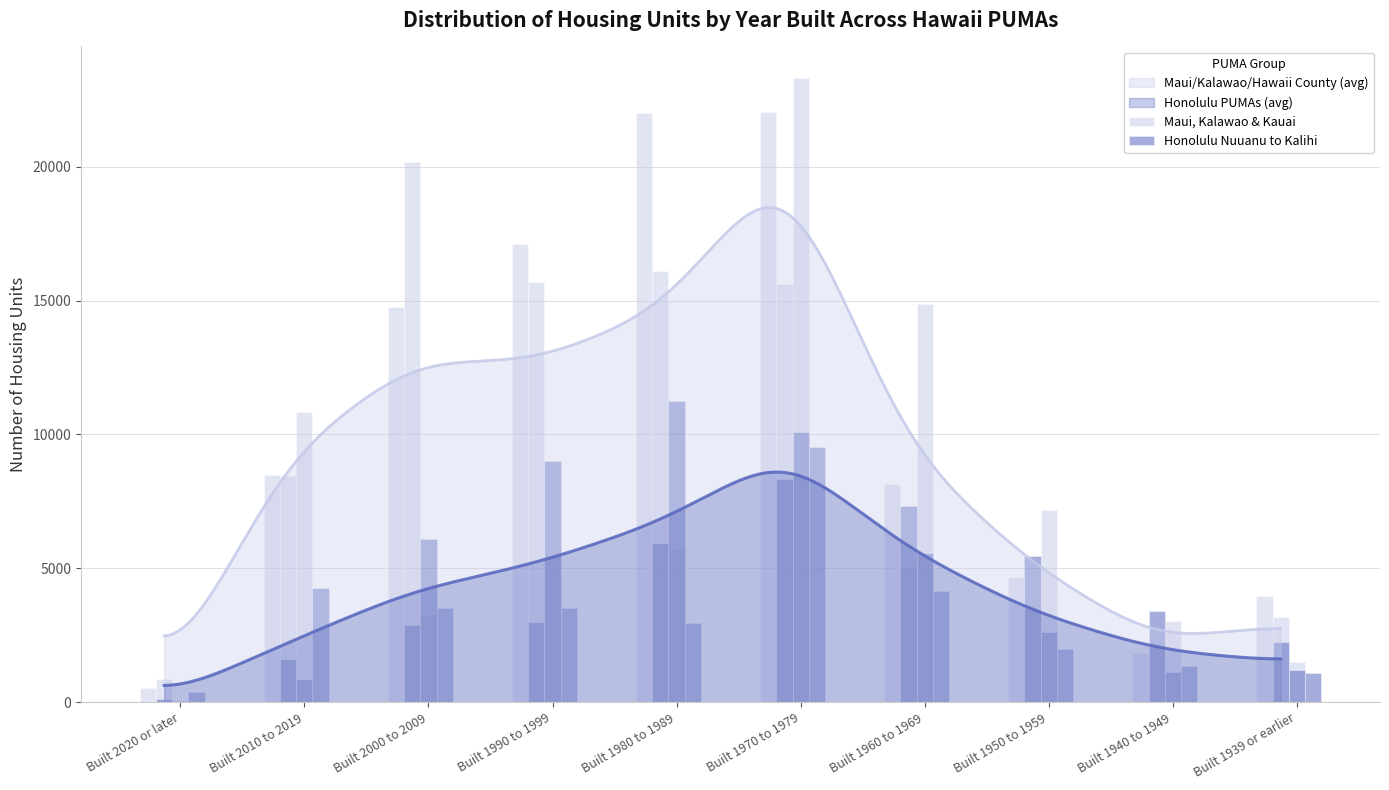

Are the bars grouped side by side (vs. stacked)?

Yes